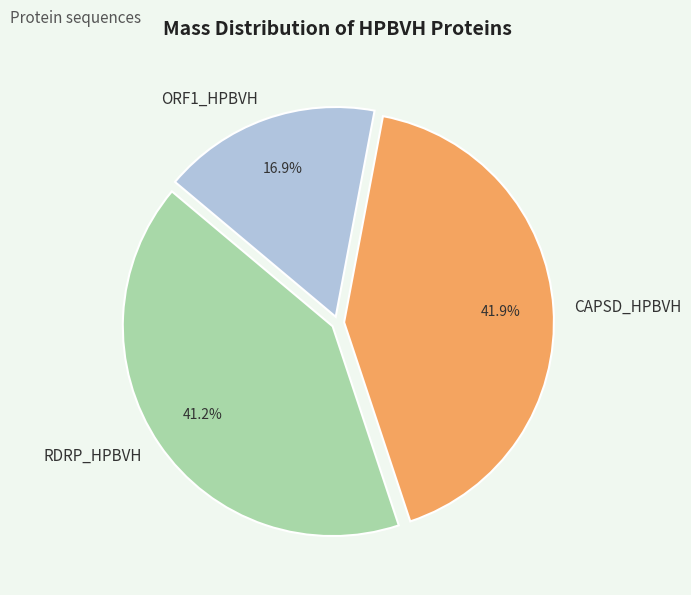

Rank the categories by value from highest to lowest.

CAPSD_HPBVH, RDRP_HPBVH, ORF1_HPBVH